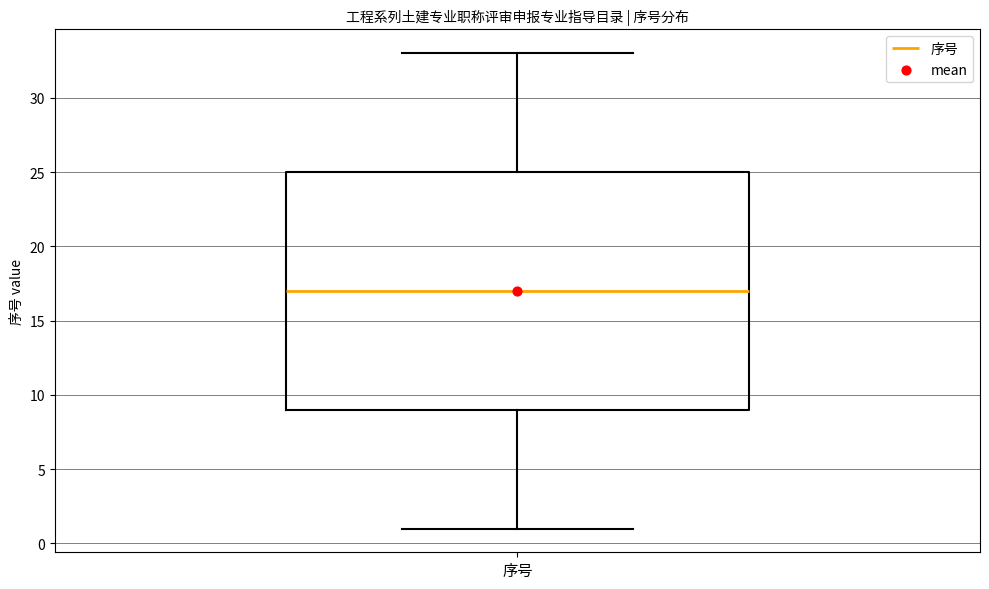

Read this box plot against the y-axis: the position of the median line, the range covered by the box, and the ends of both whiskers. The values are not printed on the chart, so give them approximately, as read against the axis.

median 17, box 9 to 25, whiskers 1 to 33